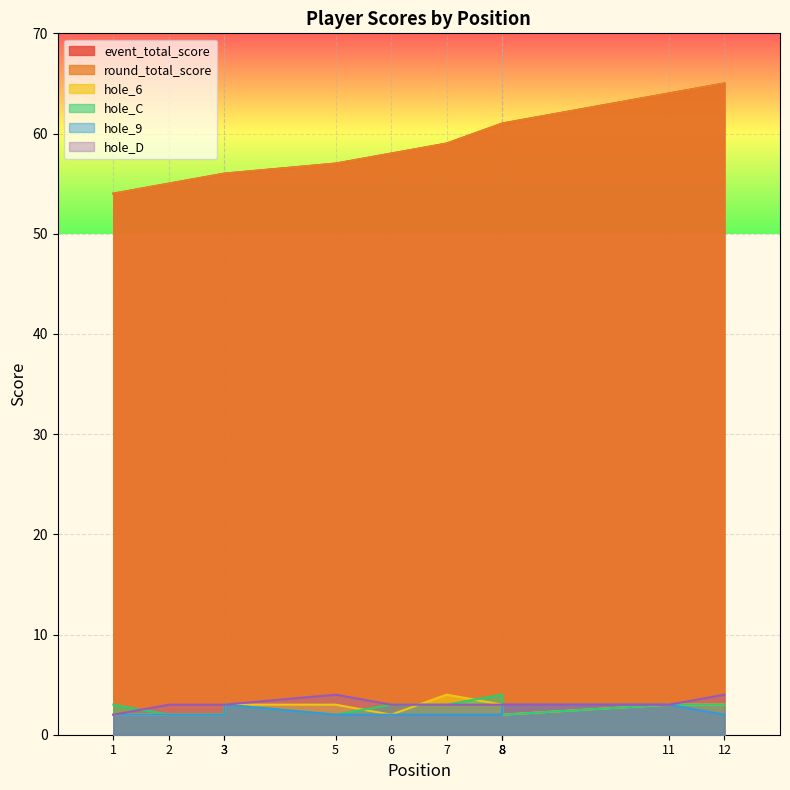

True or false: hole_C and event_total_score cross at least once.

False